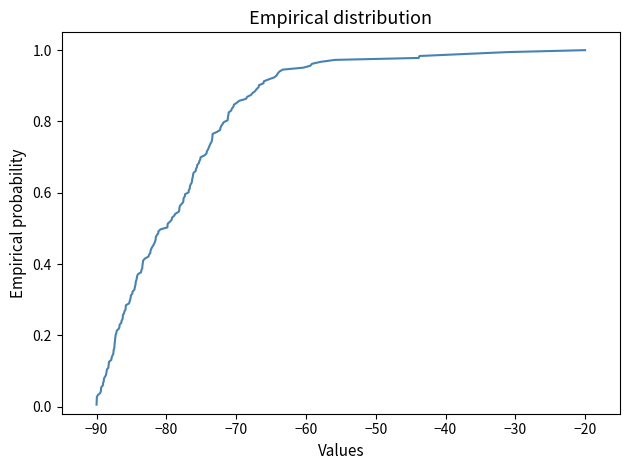

How many lines are shown in the chart?

1